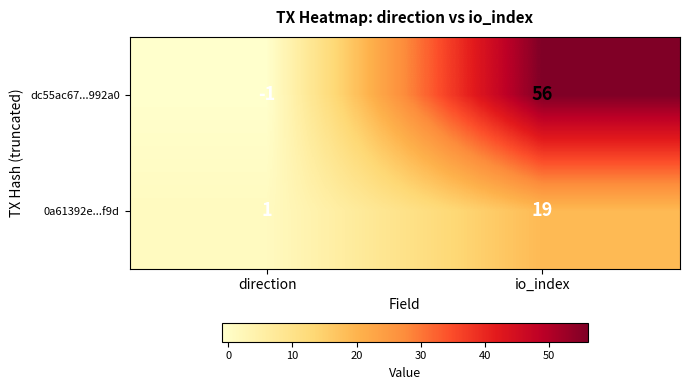

List the series in order of their peak value, lowest first.

0a61392e...f9d, dc55ac67...992a0